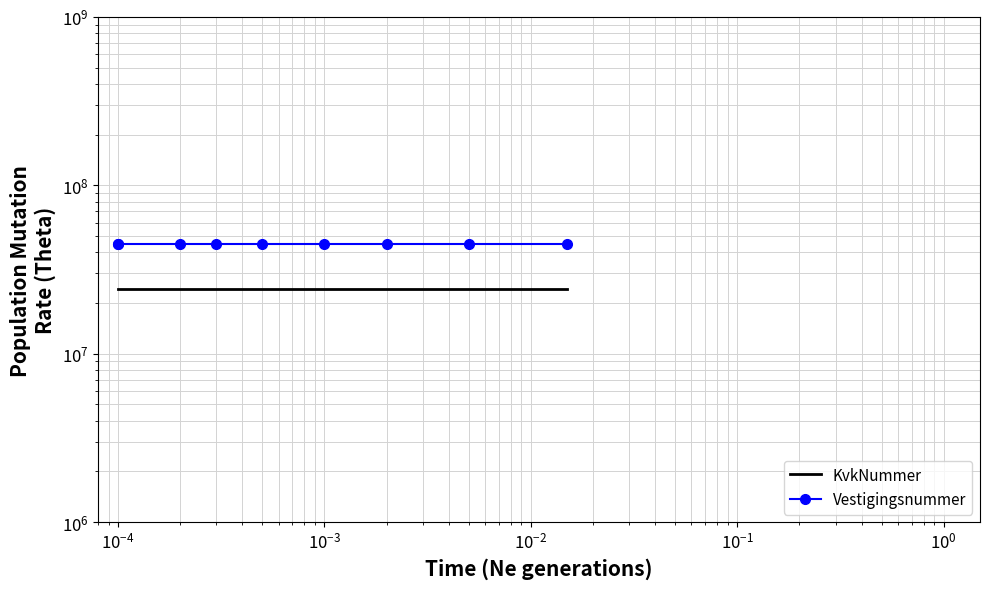

Rank the series by their average value, from lowest to highest.

KvkNummer, Vestigingsnummer